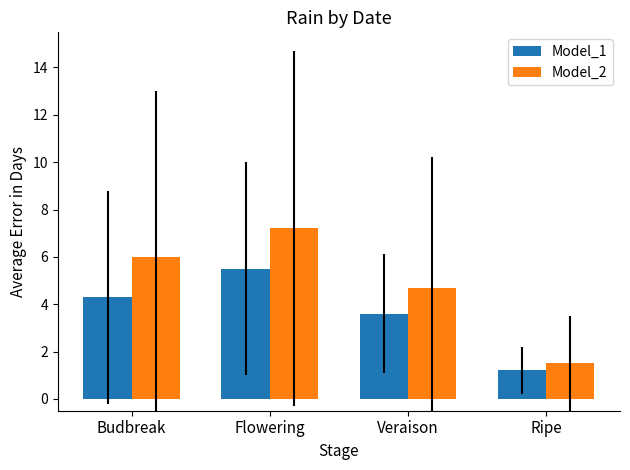

What value does the Model_2 series have at Flowering?

7.2